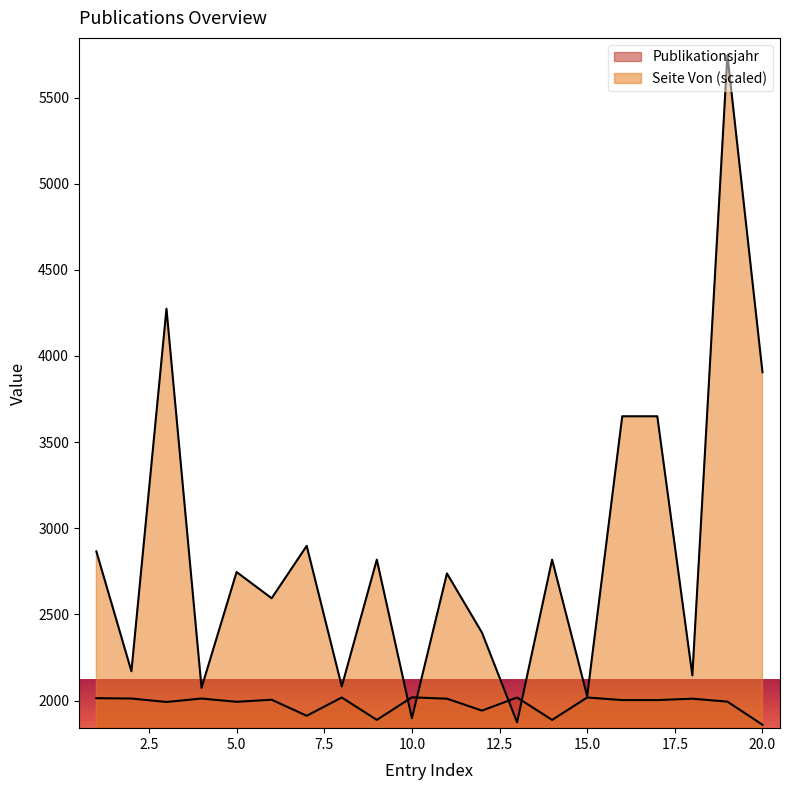

Reading left to right, extract all data points from this chart.

Publikationsjahr: 2014	2012	1992	2012	1993	2005	1912	2018	1888	2019	2011	1942	2018	1888	2018	2003	2003	2011	1994	1860
Seite Von: 2866	2170	4274	2074	2746	2594	2898	2082	2818	1898	2738	2394	1874	2818	2026	3650	3650	2146	5746	3906